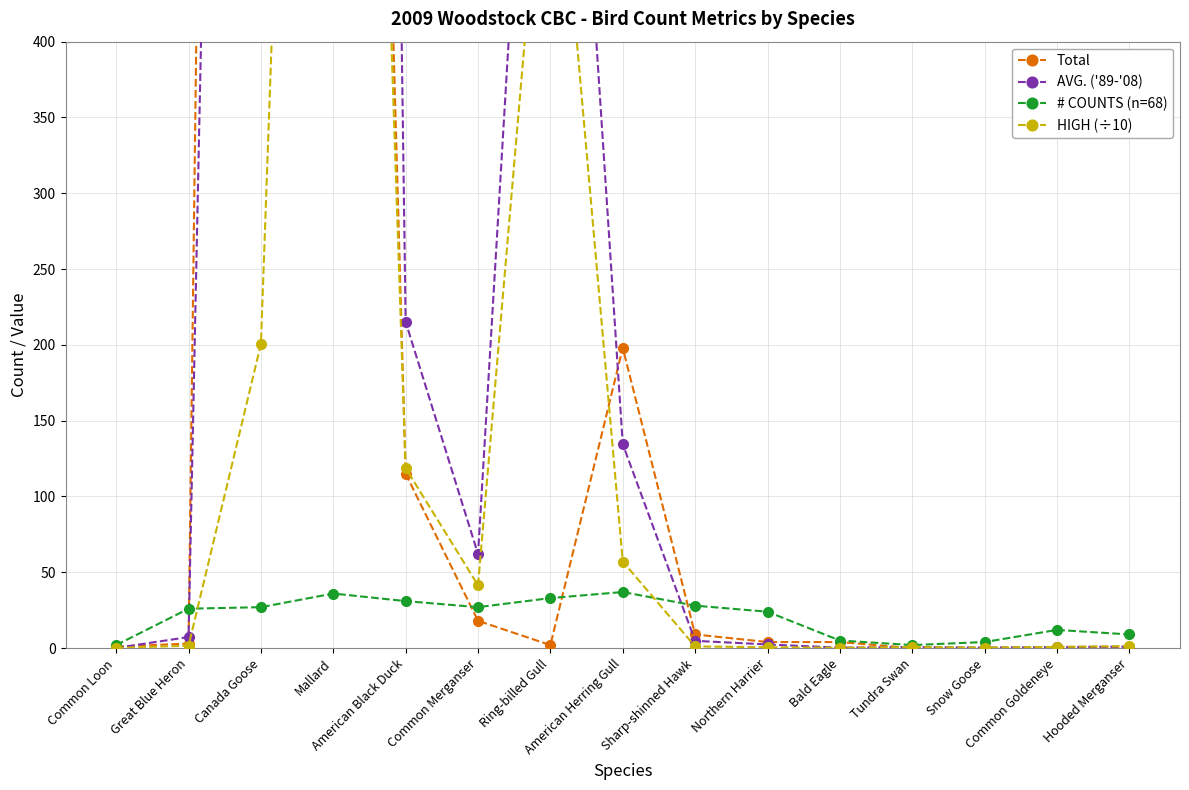

What is the difference between the highest and lowest values at Great Blue Heron?

24.4